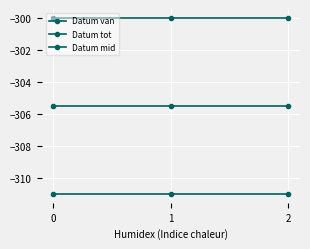

Reading left to right, list all the values displayed in this chart.

Datum van: 0=-311.0	1=-311.0	2=-311.0
Datum tot: 0=-300.0	1=-300.0	2=-300.0
Datum mid: 0=-305.5	1=-305.5	2=-305.5